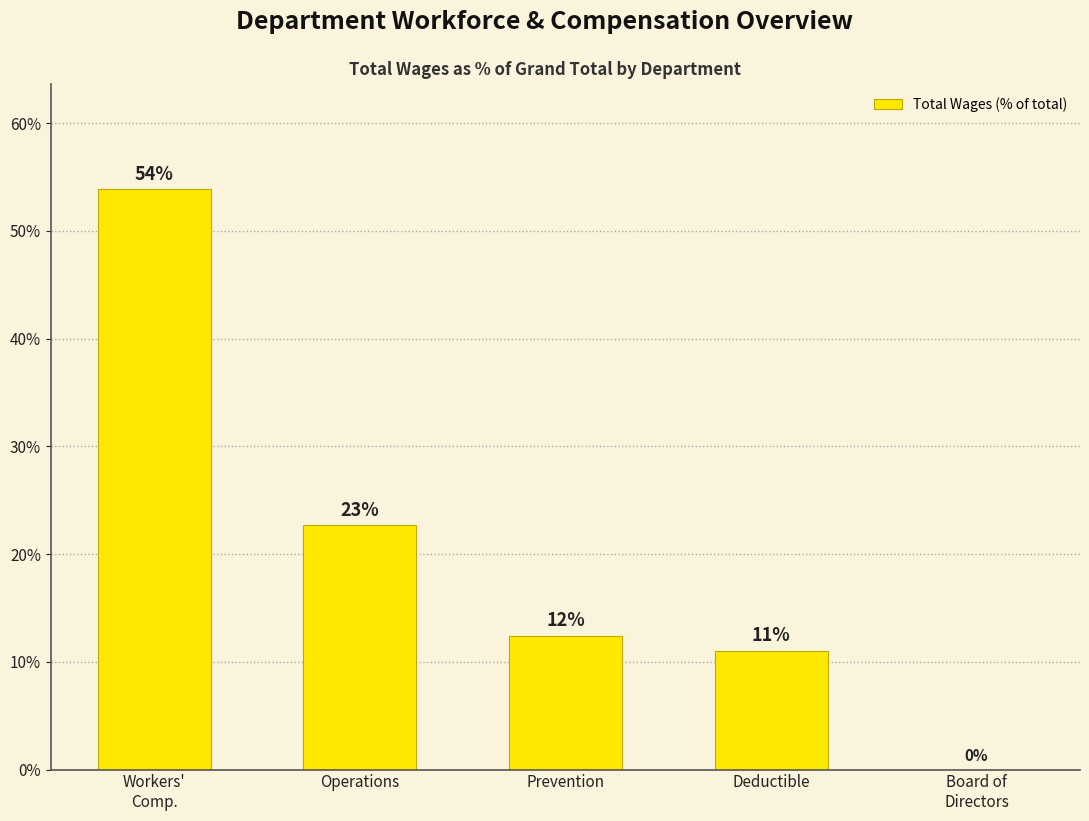

Where is the data nearest to the value 26?

Operations